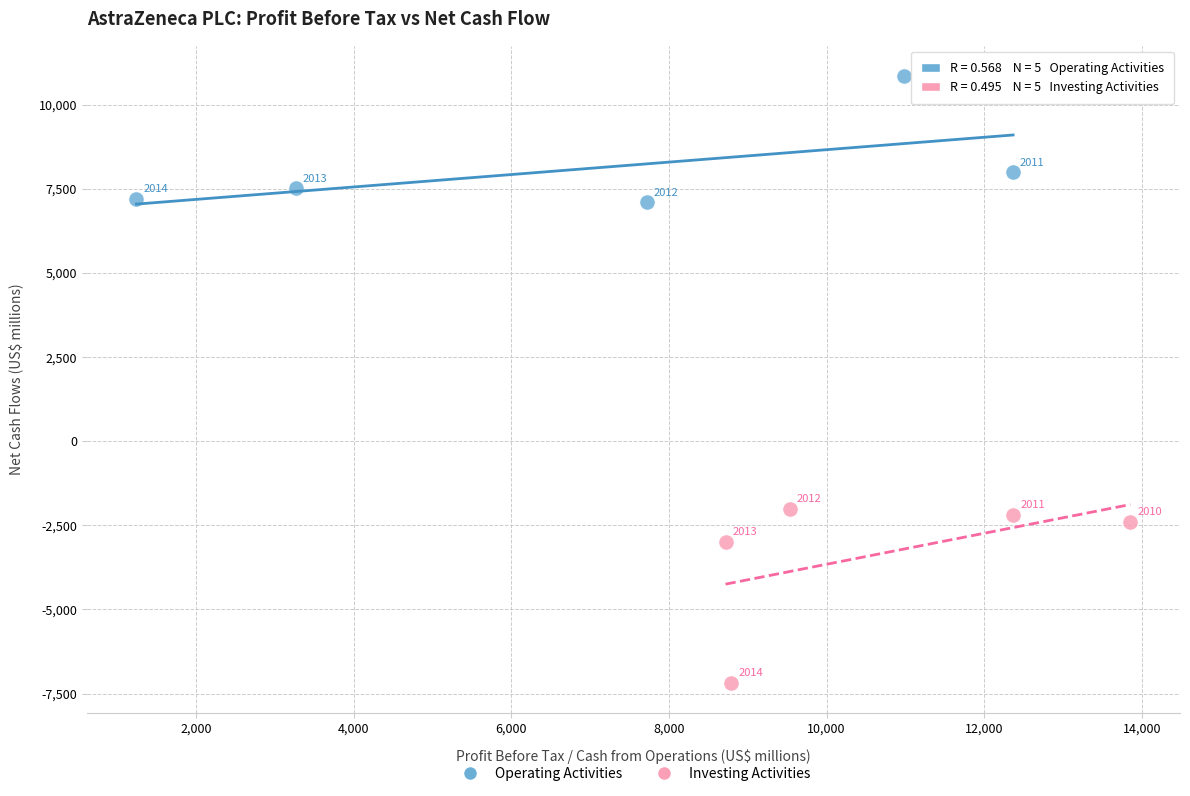

Which series contains the lowest Y value?

Investing Activities